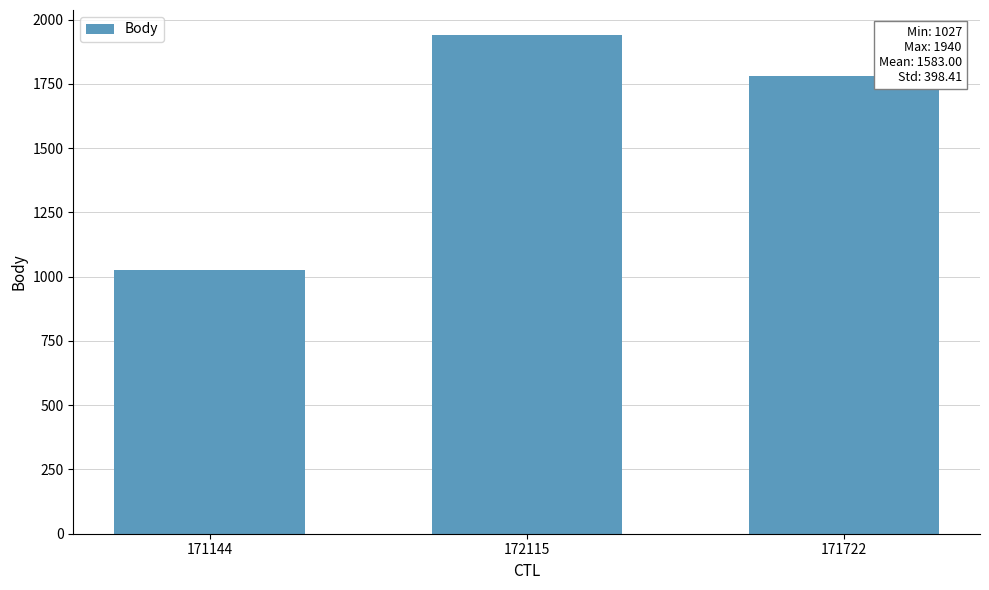

What is the average value?

1583